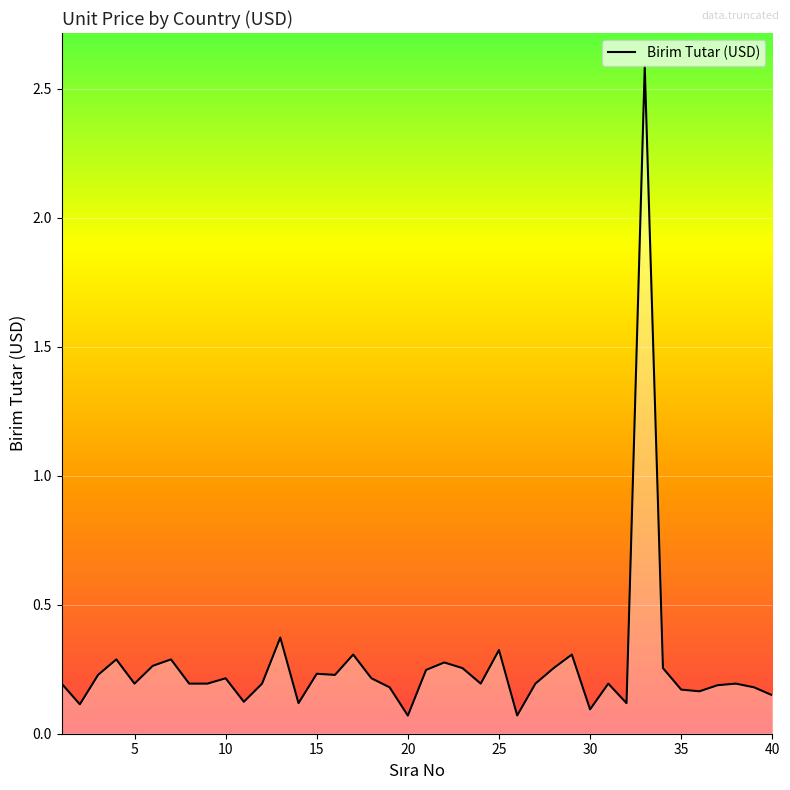

What is the maximum value shown in the chart?

2.6